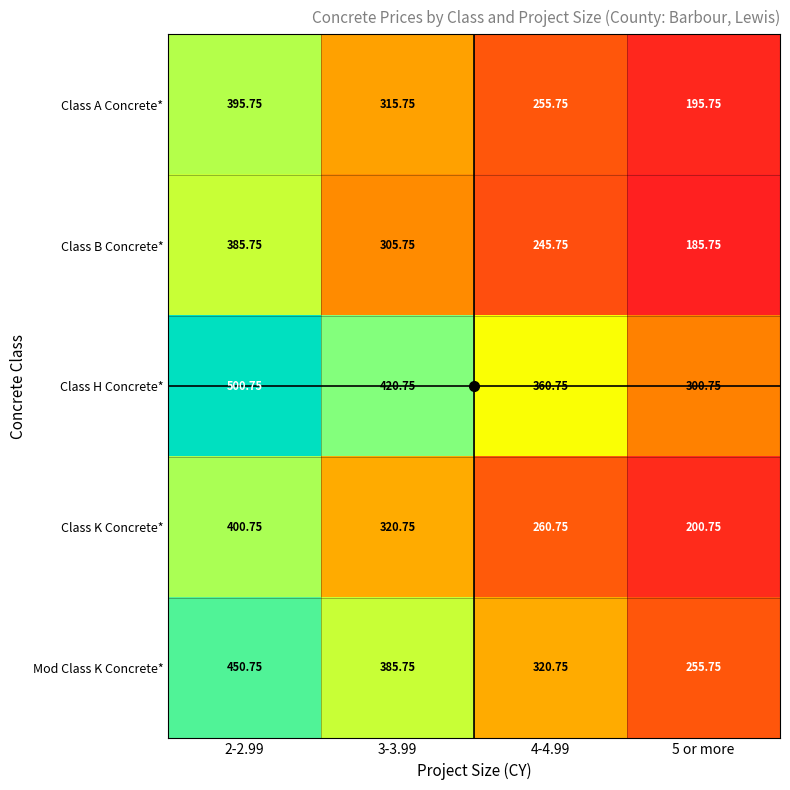

At 3-3.99, list the series in order from largest to smallest.

Class H Concrete*, Mod Class K Concrete*, Class K Concrete*, Class A Concrete*, Class B Concrete*